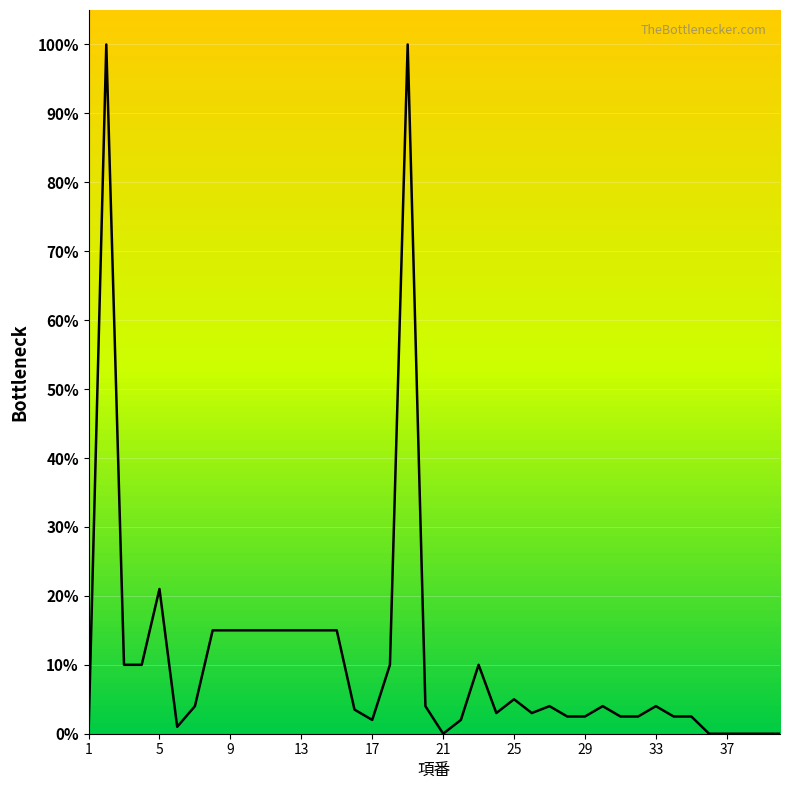

What is the greatest value displayed?

100.0